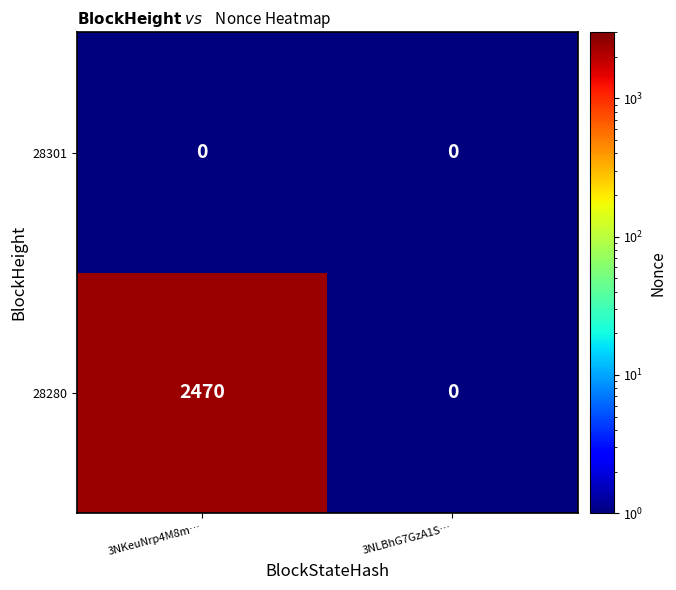

Which series has the widest spread of values?

28280